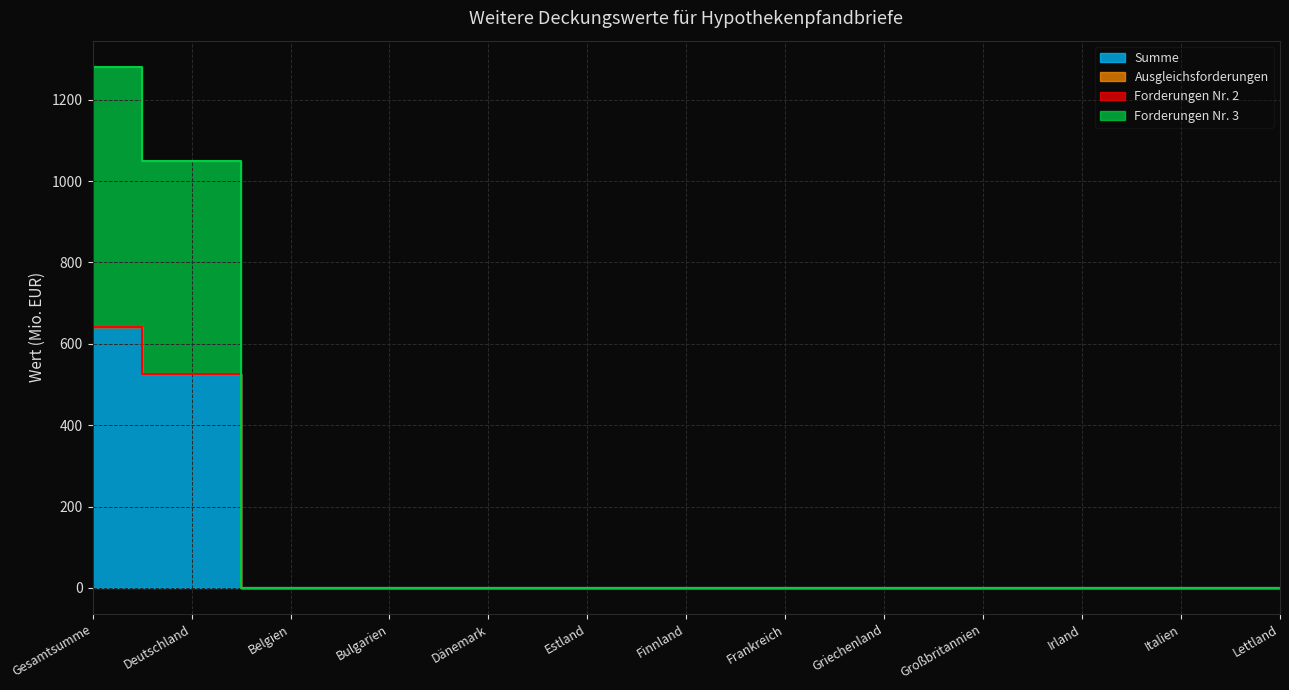

How many lines are shown in the chart?

2